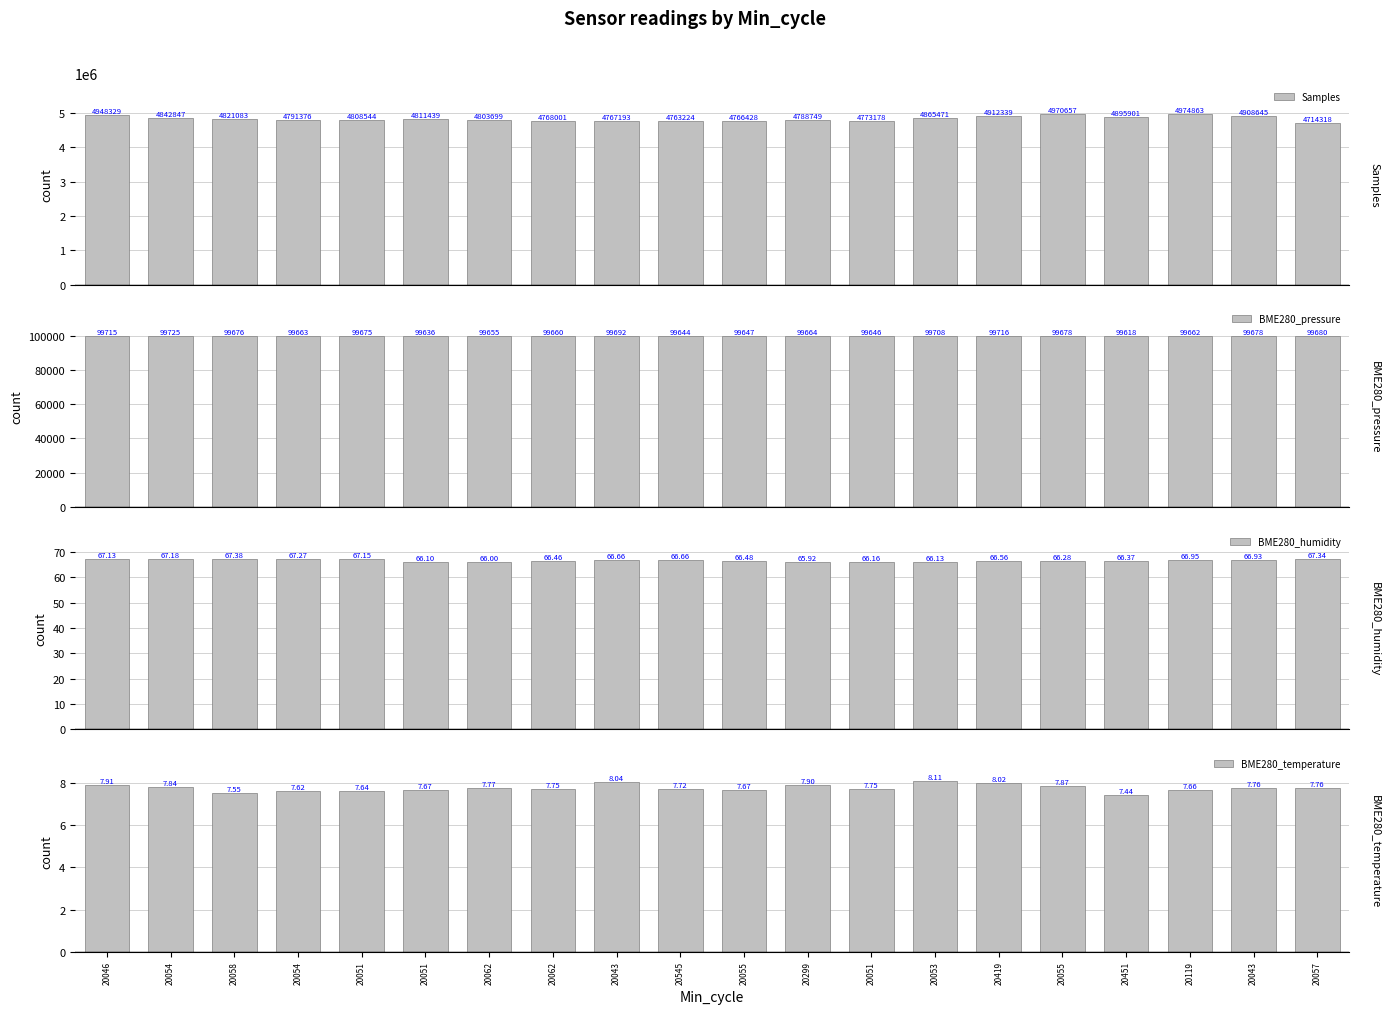

True or false: BME280_temperature has a value of 7.7 at 20119.

True